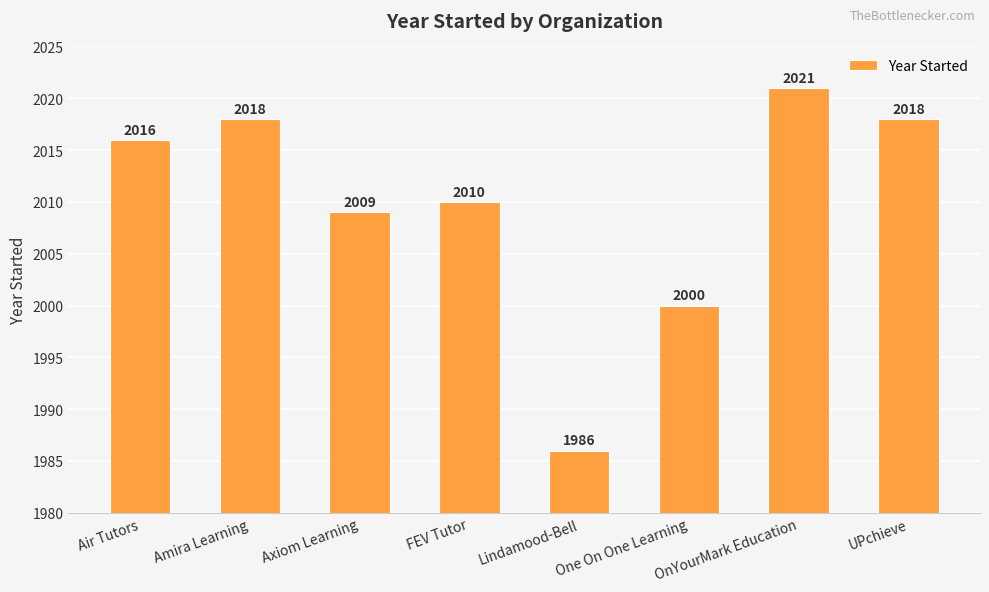

What is the maximum value shown in the chart?

2021